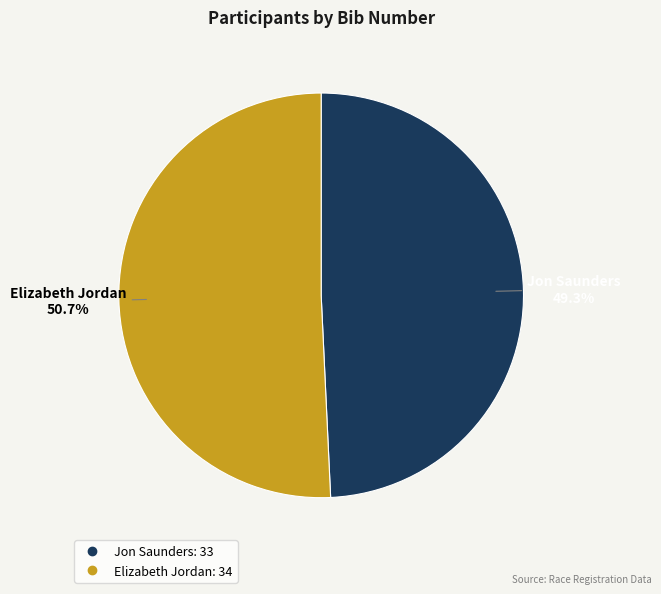

What is the smallest slice in the pie chart?

Jon Saunders